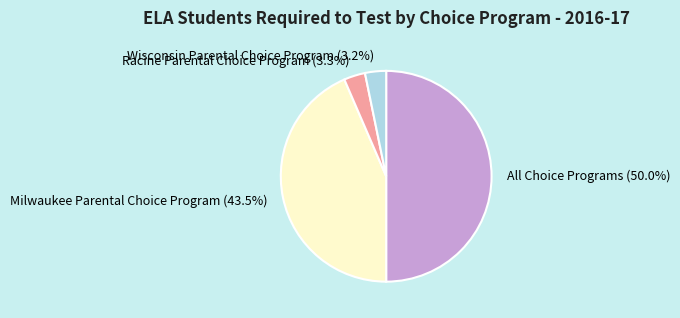

Which slice is the largest?

All Choice Programs